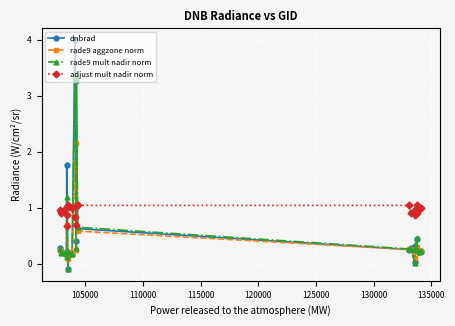

How many times do dnbrad and adjust mult nadir norm cross each other?

6